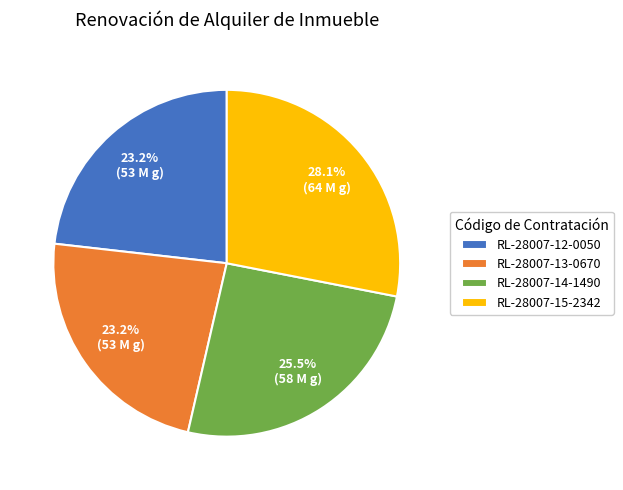

Combined, do RL-28007-12-0050 and RL-28007-14-1490 account for over 50%?

No